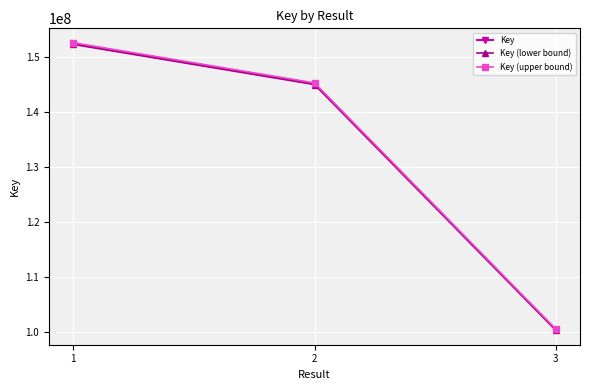

At which category does the chart reach its peak across all series?

1